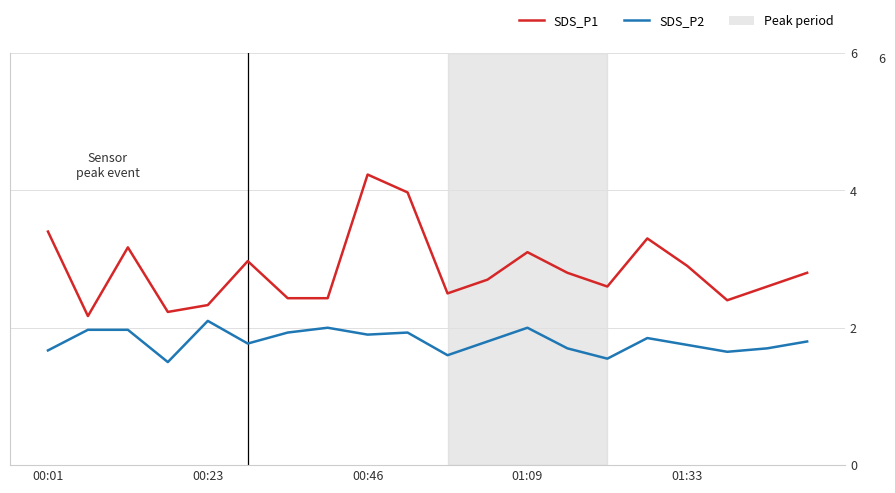

What is the sum of all SDS_P2 values?

36.1